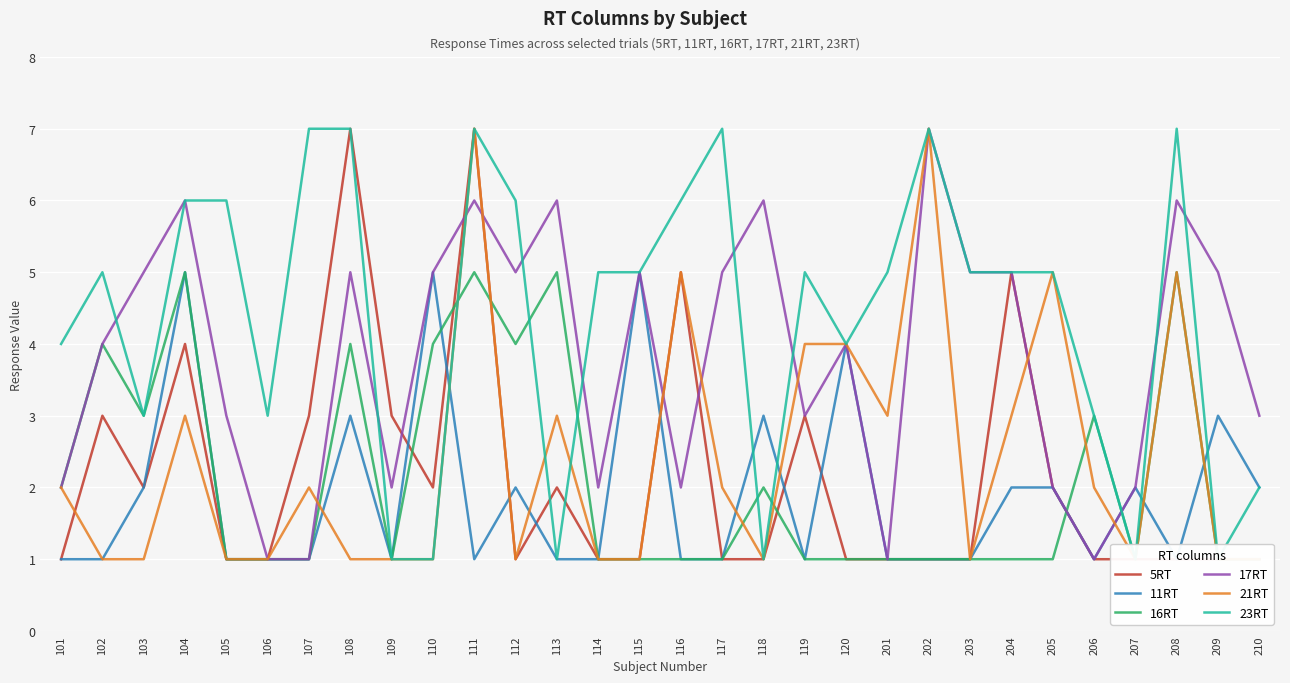

The 16RT series shows 1 at 102. True or false?

False